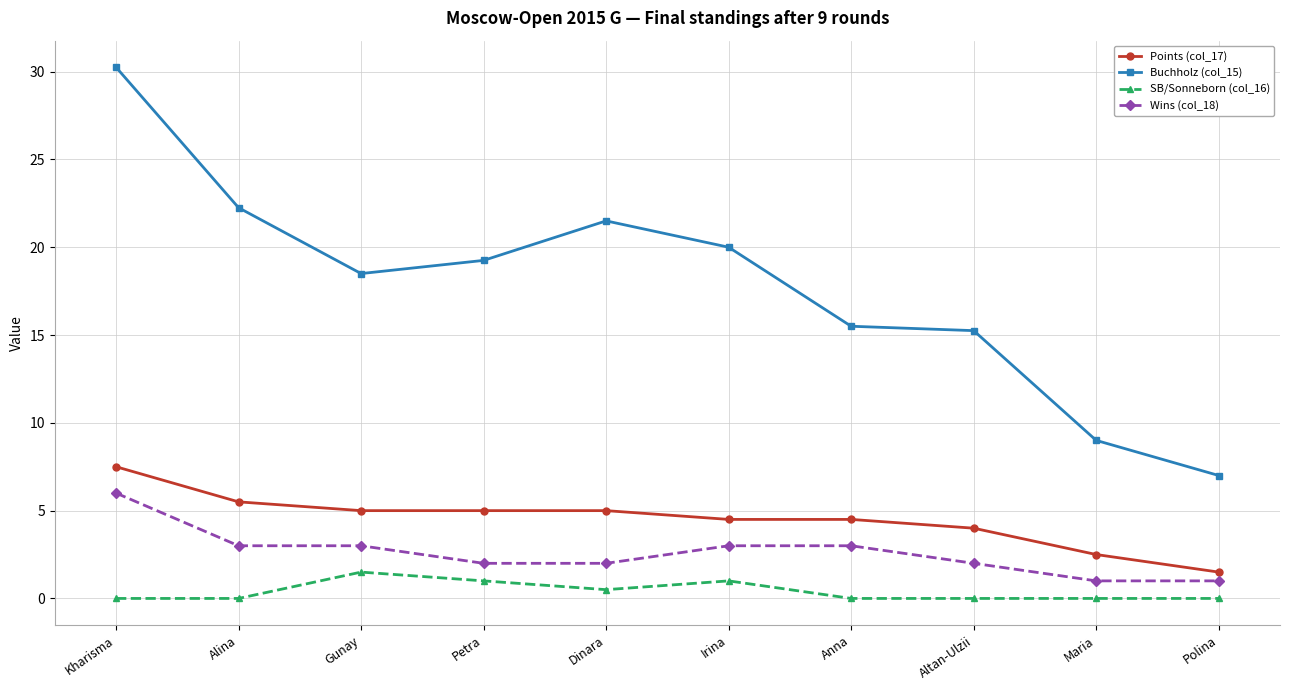

Is it true that SB/Sonneborn (col_16) equals 0.0 at Alina?

True